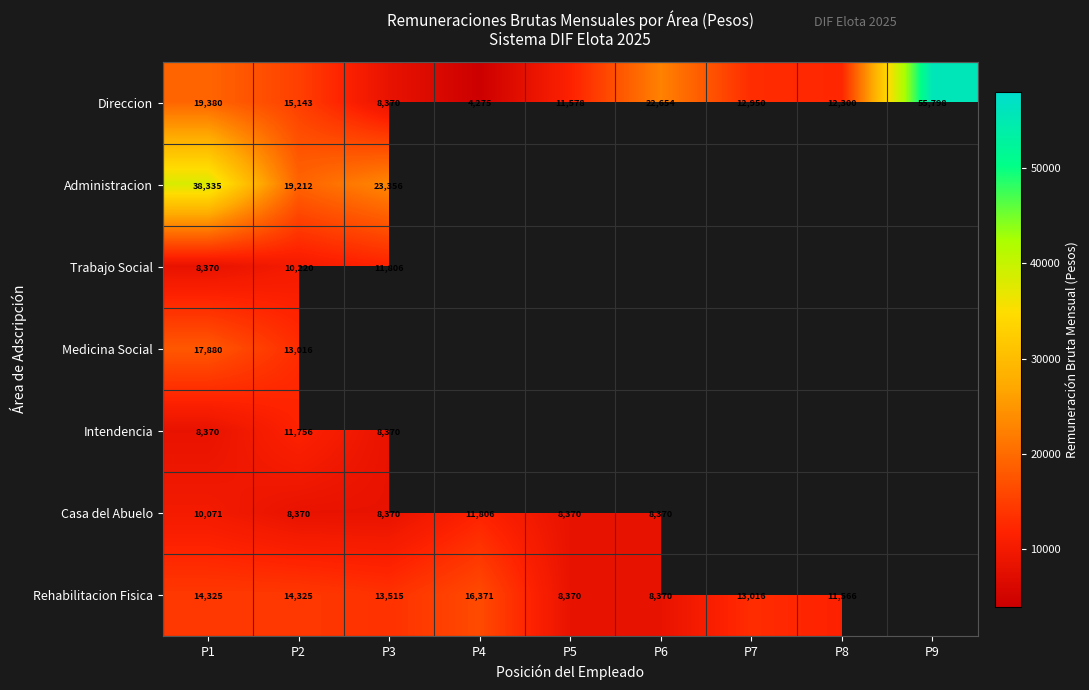

At how many categories does at least one series exceed 31140?

2